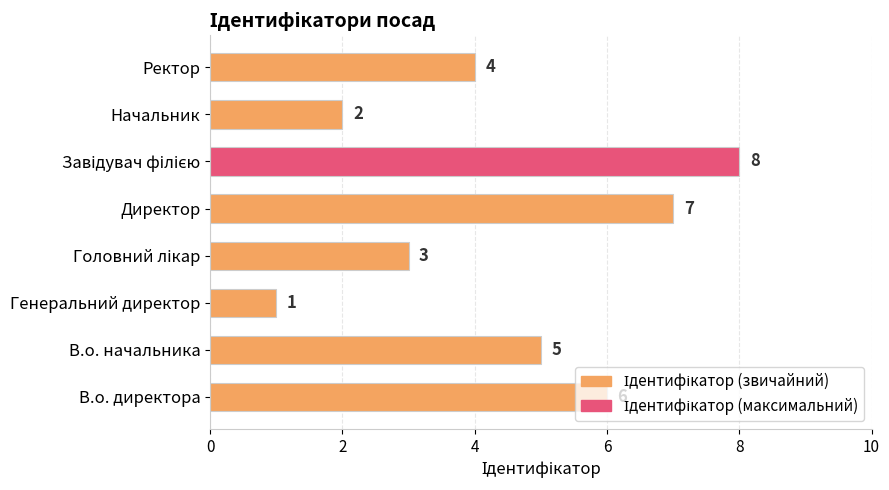

How many distinct data groups are displayed?

1